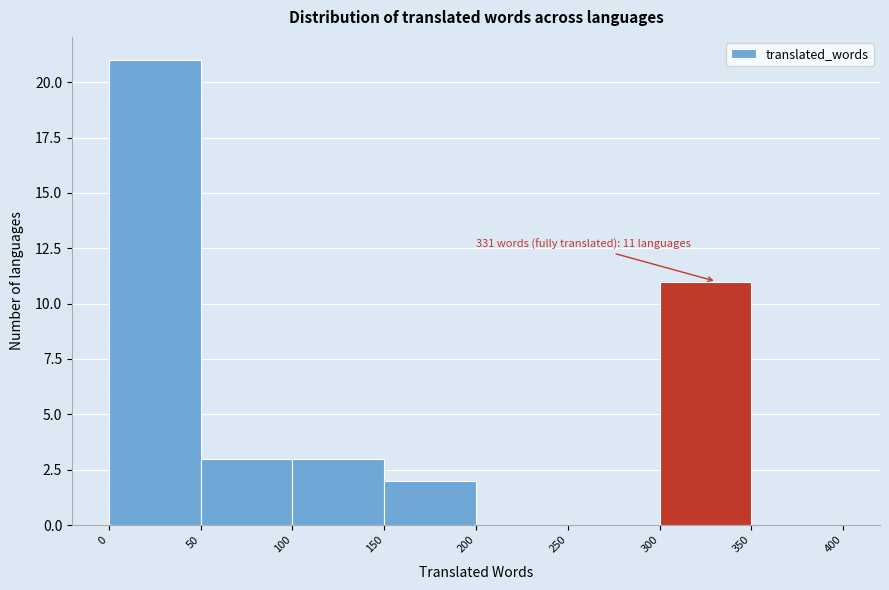

Which range on the x-axis has the tallest bar?

0 to 50